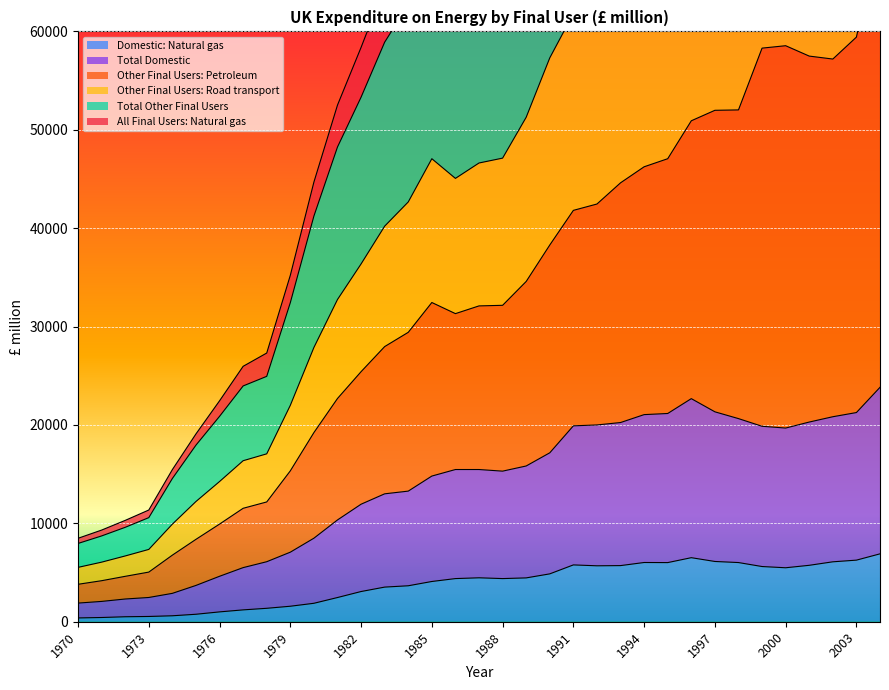

At which label is Domestic: Natural gas closest to 3642?

1984